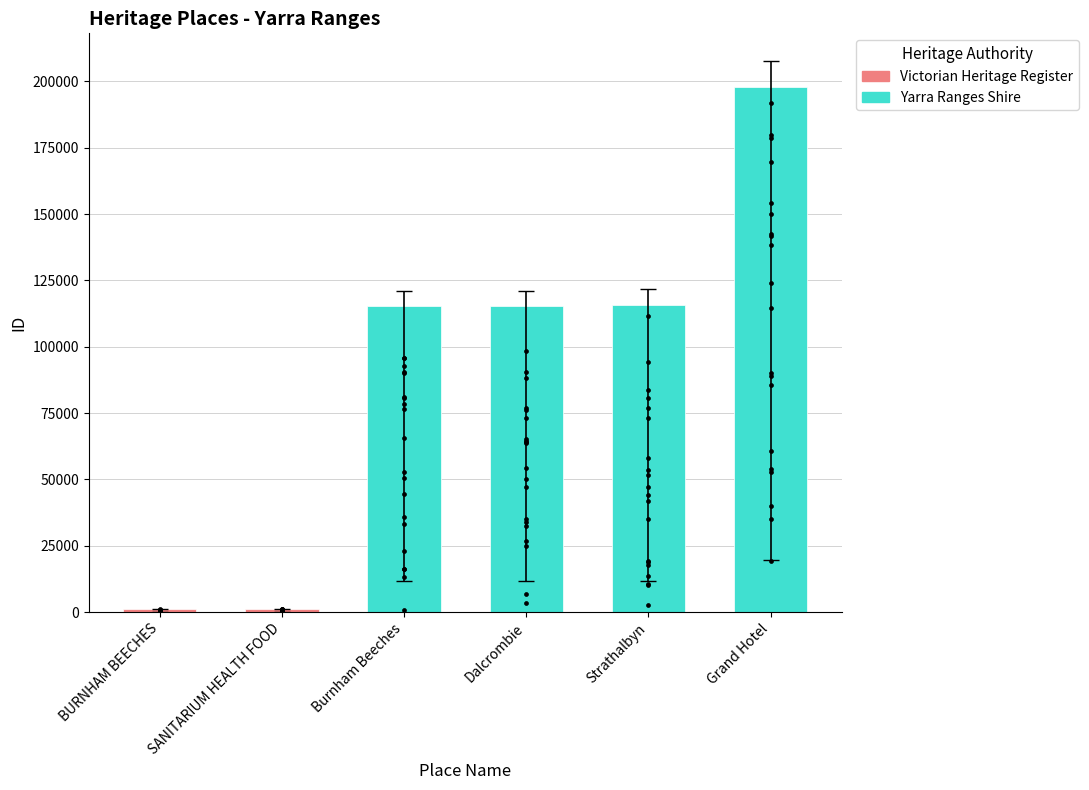

What is the total value across all series at SANITARIUM HEALTH FOOD?

1184